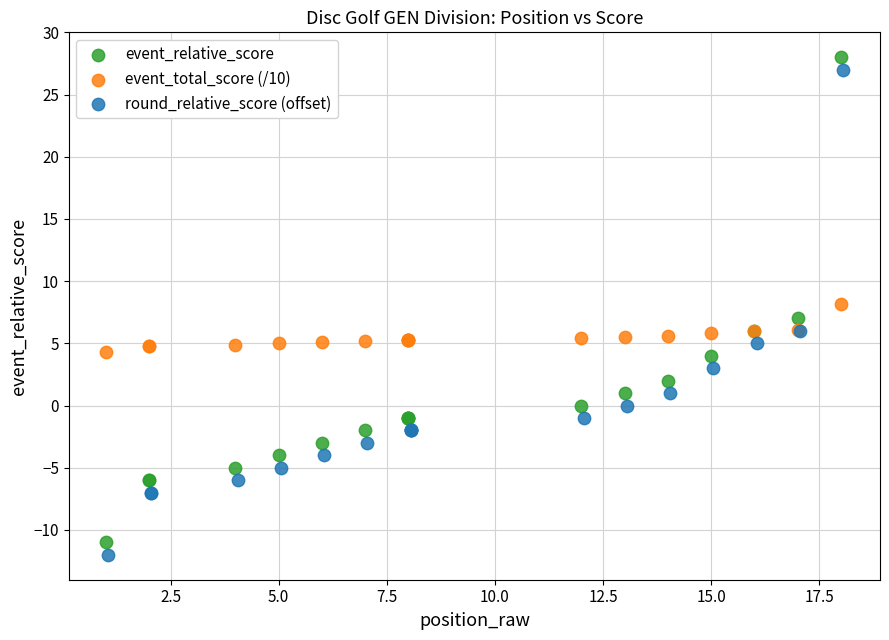

What are all the series names shown in the legend?

event_relative_score, event_total_score (/10), round_relative_score (offset)